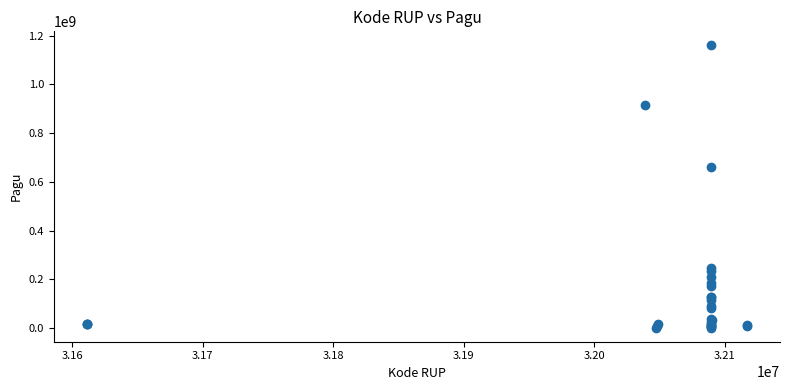

What Y value in the scatter plot is closest to 580908500?

660551000